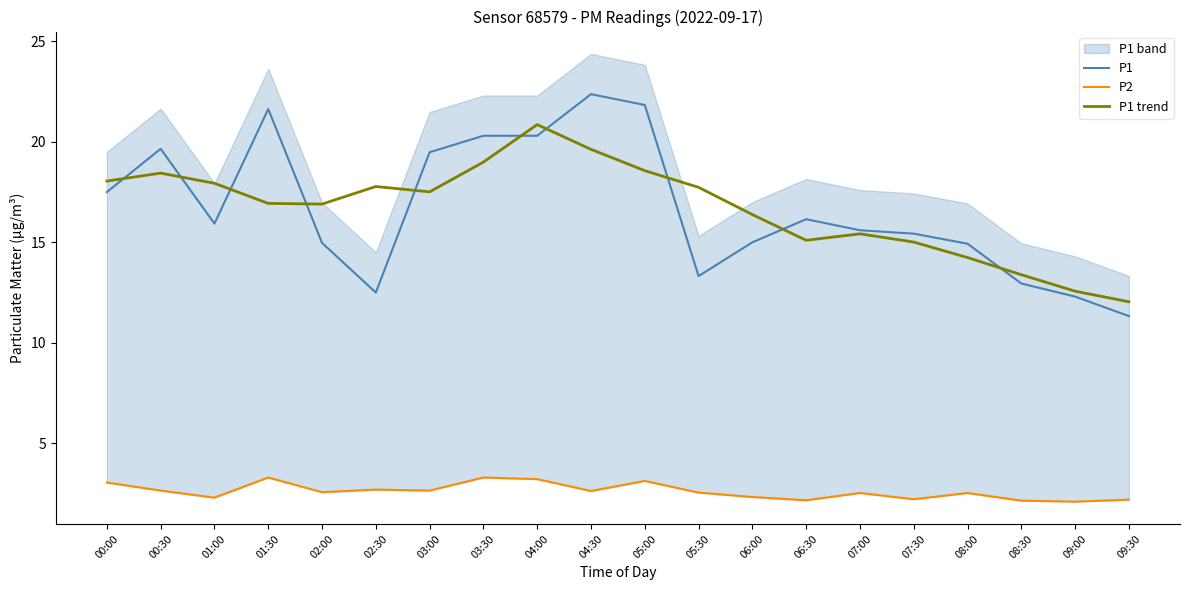

At how many categories does at least one series exceed 8?

20